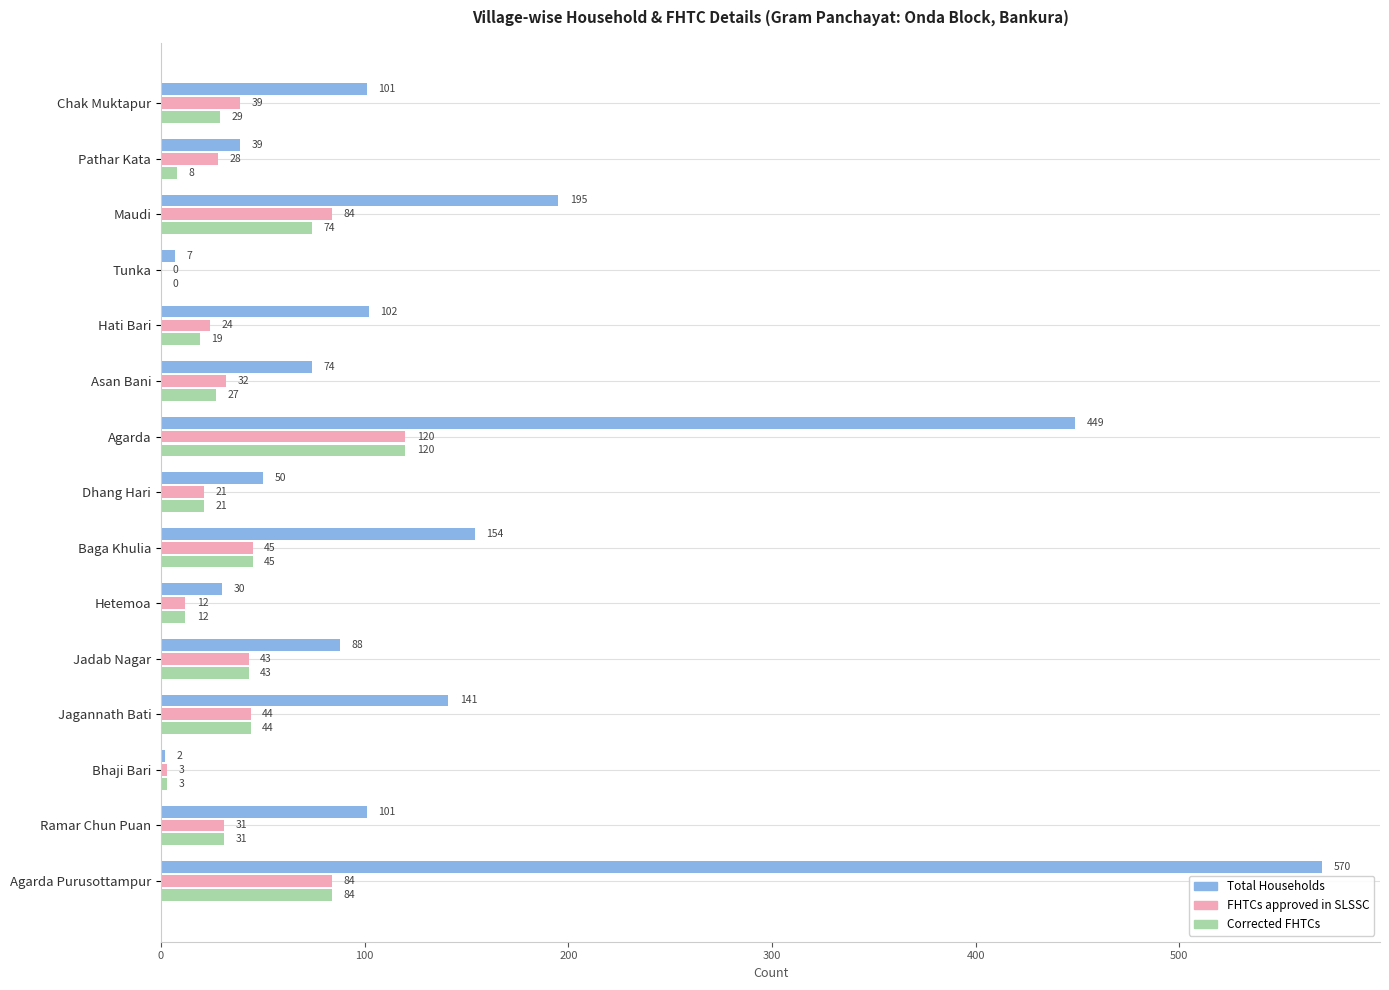

What is the highest value of the Total Households series?

570